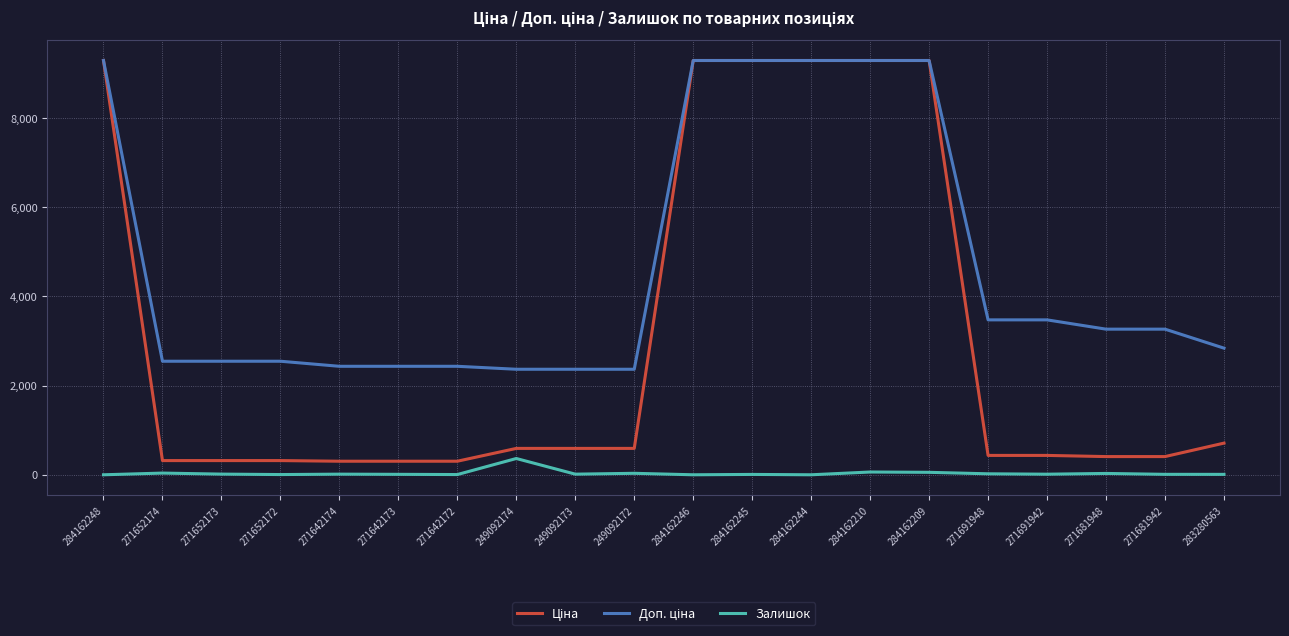

What is the label of the 10th point from the right?

284162246